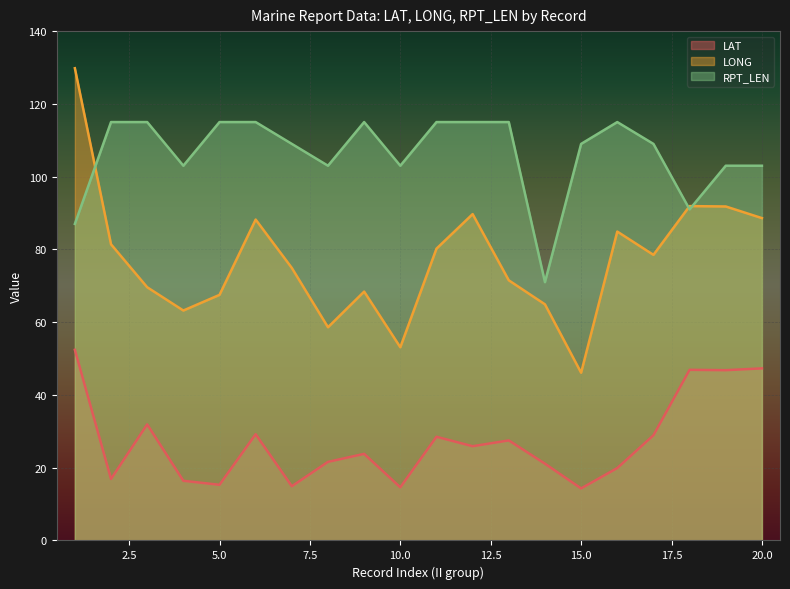

What is the sum of the LONG values at 4 and 18?

155.1